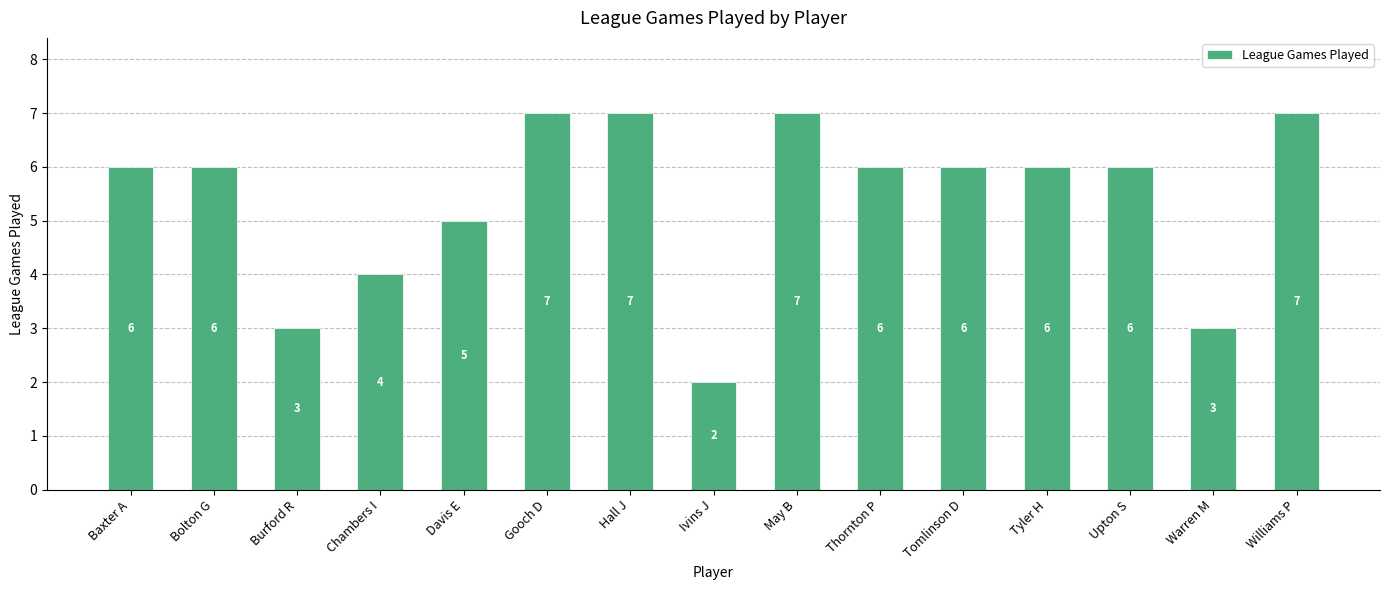

What is the difference between the values at Tyler H and Warren M?

3